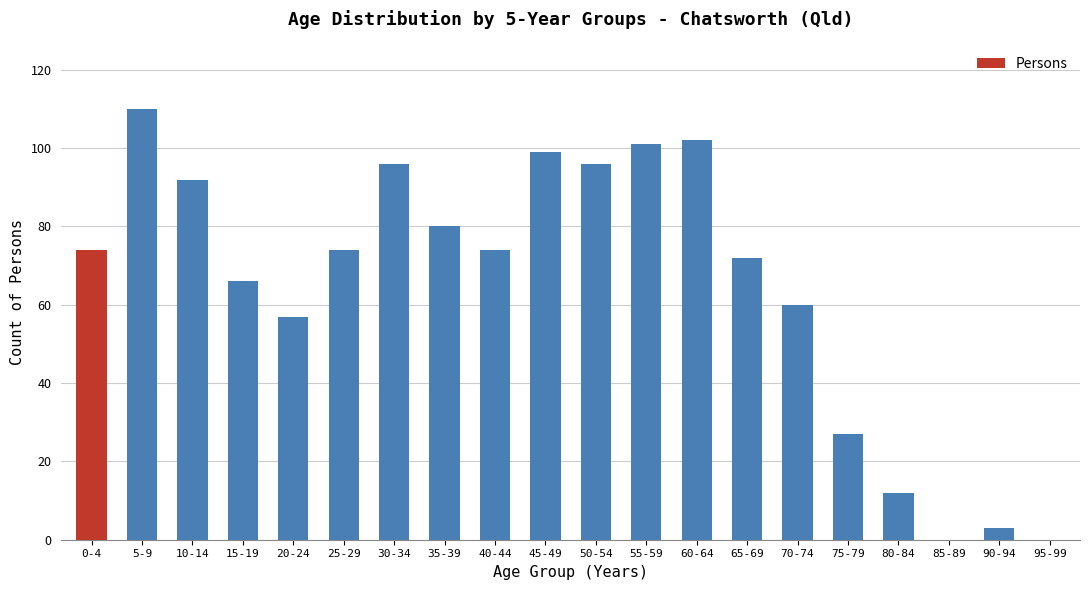

What is the sum of all values?

1295